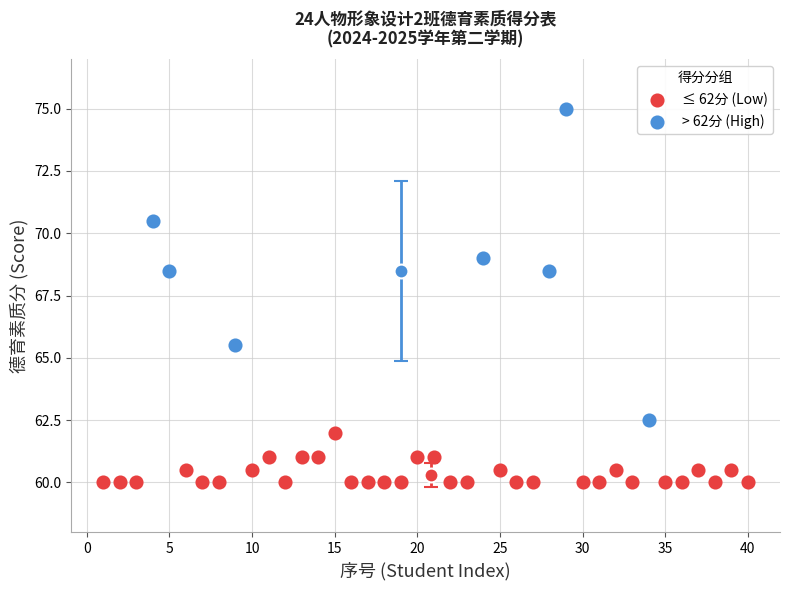

Which series contains the lowest Y value?

≤ 62分 (Low)